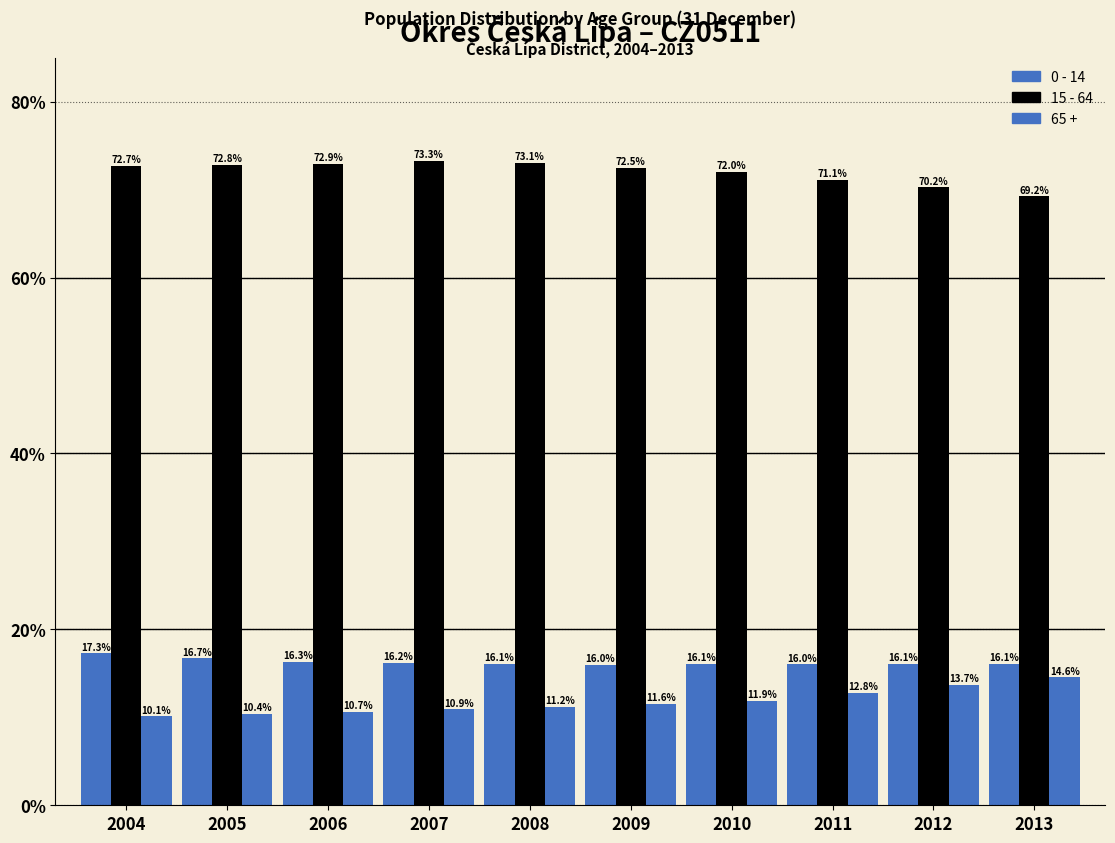

Does the chart contain stacked bars?

No